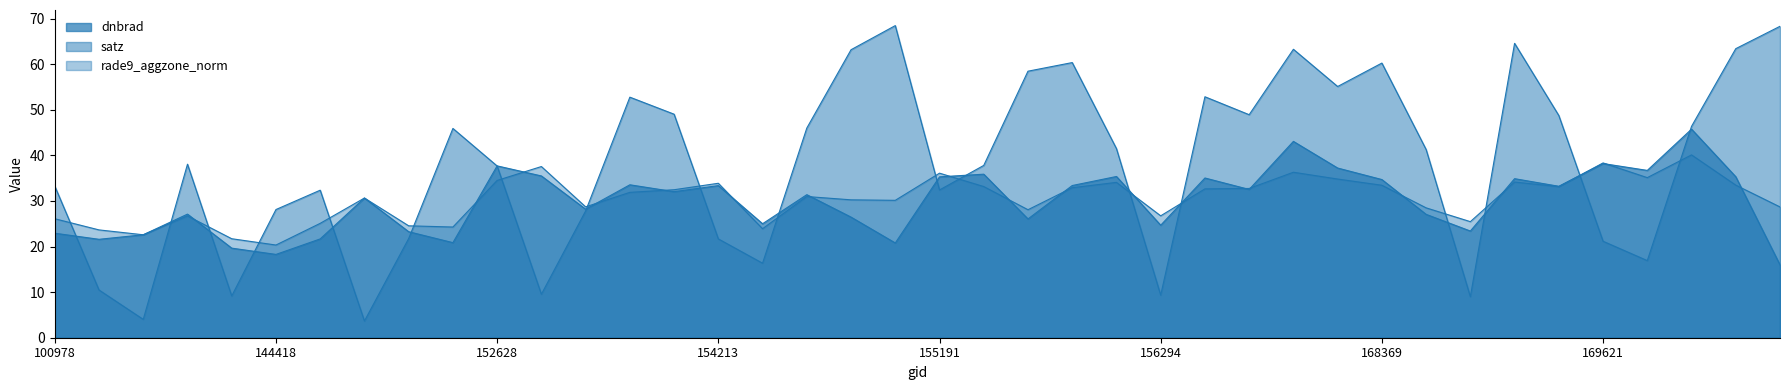

Count the number of categories in the chart.

40